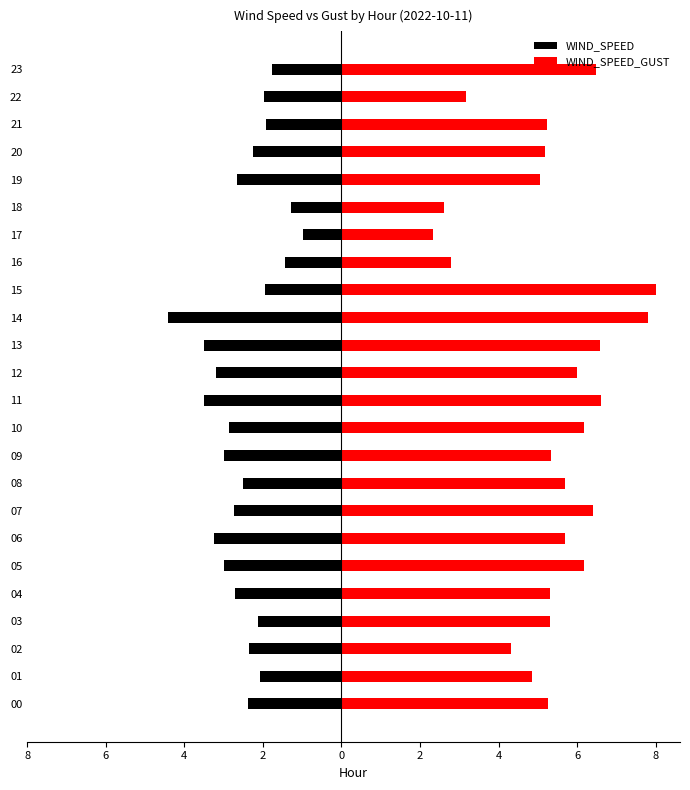

What is the label of the 13th bar from the left?

12